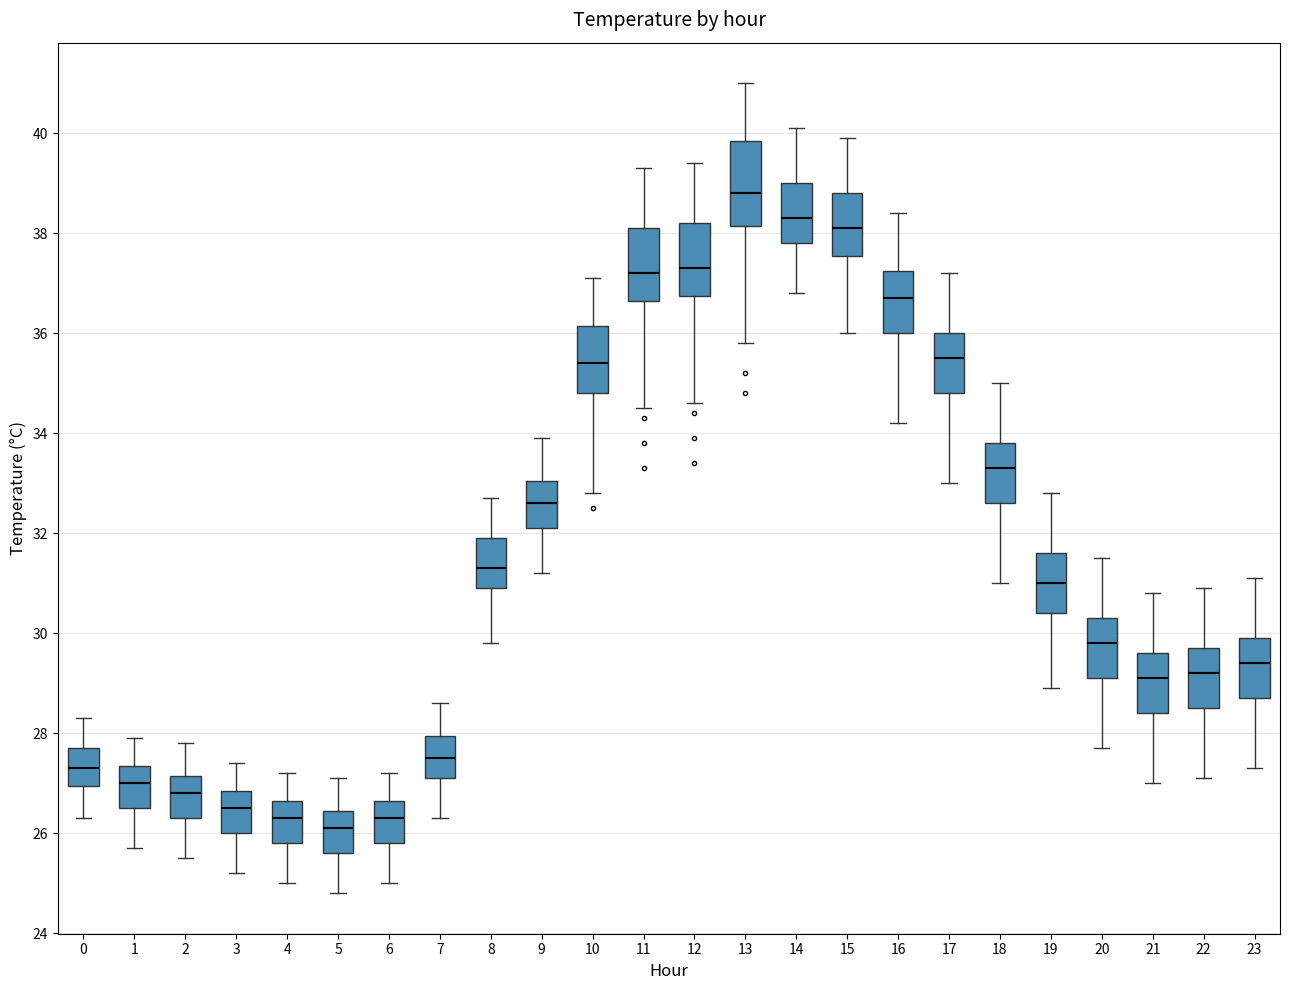

Reading left to right, transcribe this box plot: for each box, give where its median line is, the range the box spans, and where its two whiskers end, as read against the y-axis. The values are not printed on the chart, so give them approximately, as read against the axis.

0: median 27.4, box 27.0 to 27.8, whiskers 26.4 to 28.4
1: median 27.0, box 26.6 to 27.4, whiskers 25.8 to 28.0
2: median 26.8, box 26.4 to 27.2, whiskers 25.6 to 27.8
3: median 26.6, box 26.0 to 26.8, whiskers 25.2 to 27.4
4: median 26.4, box 25.8 to 26.6, whiskers 25.0 to 27.2
5: median 26.2, box 25.6 to 26.4, whiskers 24.8 to 27.2
6: median 26.4, box 25.8 to 26.6, whiskers 25.0 to 27.2
7: median 27.6, box 27.2 to 28.0, whiskers 26.4 to 28.6
8: median 31.4, box 31.0 to 32.0, whiskers 29.8 to 32.8
9: median 32.6, box 32.2 to 33.0, whiskers 31.2 to 34.0
10: median 35.4, box 34.8 to 36.2, whiskers 32.8 to 37.2
11: median 37.2, box 36.6 to 38.2, whiskers 34.6 to 39.4
12: median 37.4, box 36.8 to 38.2, whiskers 34.6 to 39.4
13: median 38.8, box 38.2 to 39.8, whiskers 35.8 to 41.0
14: median 38.4, box 37.8 to 39.0, whiskers 36.8 to 40.2
15: median 38.2, box 37.6 to 38.8, whiskers 36.0 to 40.0
16: median 36.8, box 36.0 to 37.2, whiskers 34.2 to 38.4
17: median 35.6, box 34.8 to 36.0, whiskers 33.0 to 37.2
18: median 33.4, box 32.6 to 33.8, whiskers 31.0 to 35.0
19: median 31.0, box 30.4 to 31.6, whiskers 29.0 to 32.8
20: median 29.8, box 29.2 to 30.4, whiskers 27.8 to 31.6
21: median 29.2, box 28.4 to 29.6, whiskers 27.0 to 30.8
22: median 29.2, box 28.6 to 29.8, whiskers 27.2 to 31.0
23: median 29.4, box 28.8 to 30.0, whiskers 27.4 to 31.2